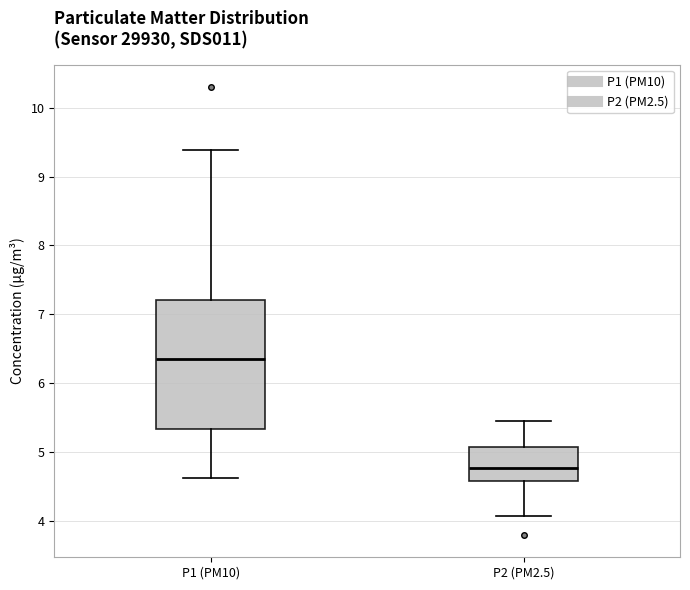

Which box is the tallest, from its lower edge to its upper edge?

P1 (PM10)